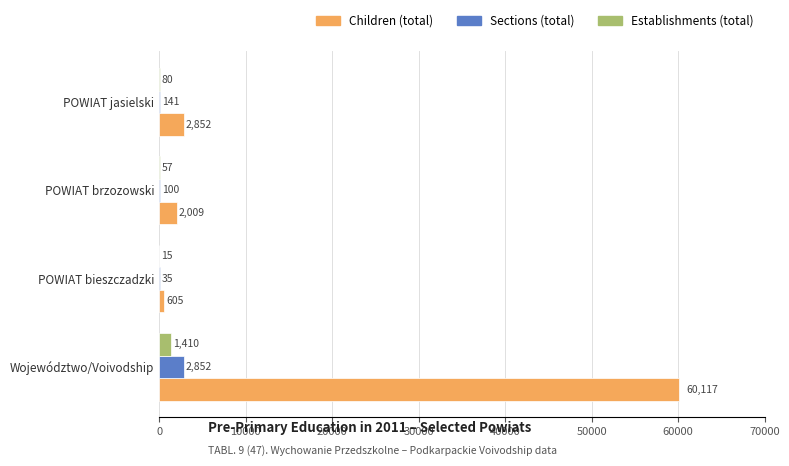

True or false: Sections (total) has a value of 2852 at Województwo/Voivodship.

True